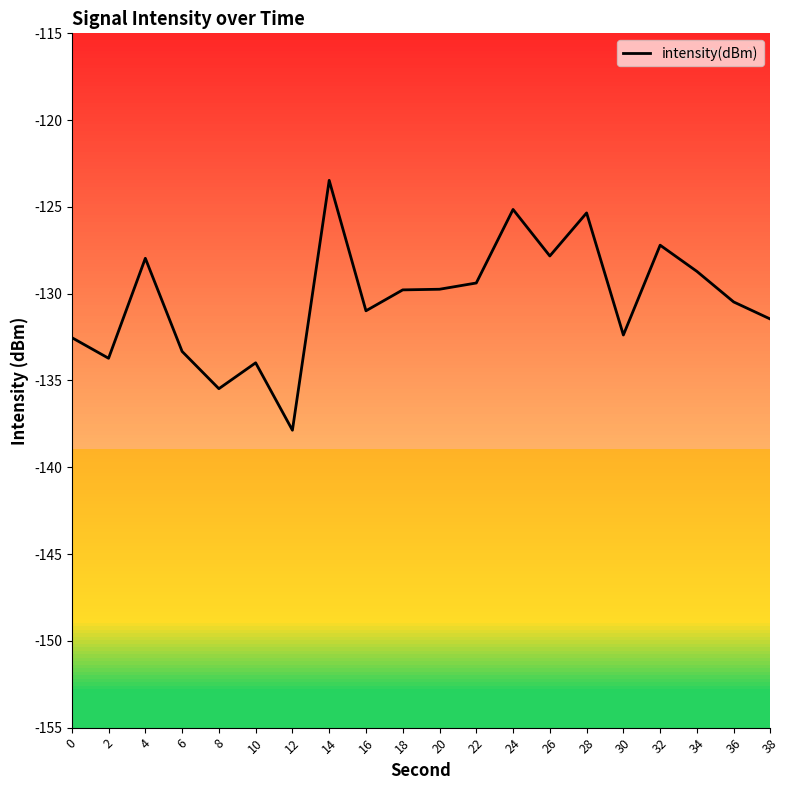

At which category does the chart reach its minimum across all series?

12